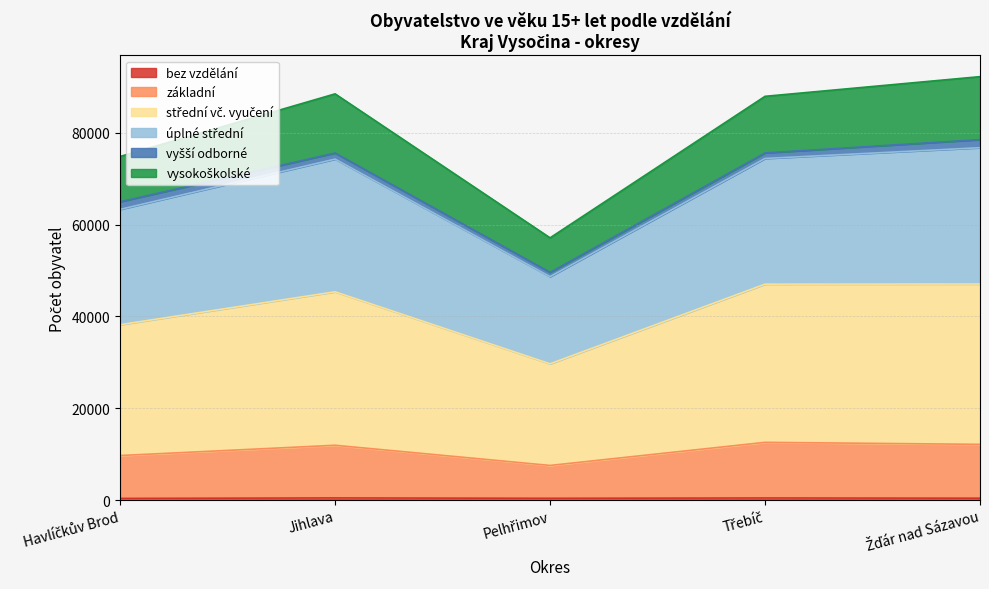

True or false: střední vč. vyučení and základní intersect in this chart.

False